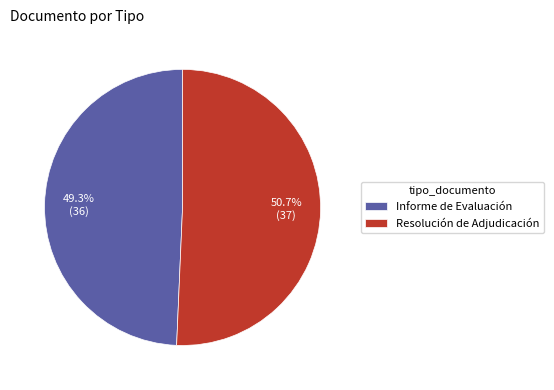

Which category accounts for the majority?

Resolución de Adjudicación